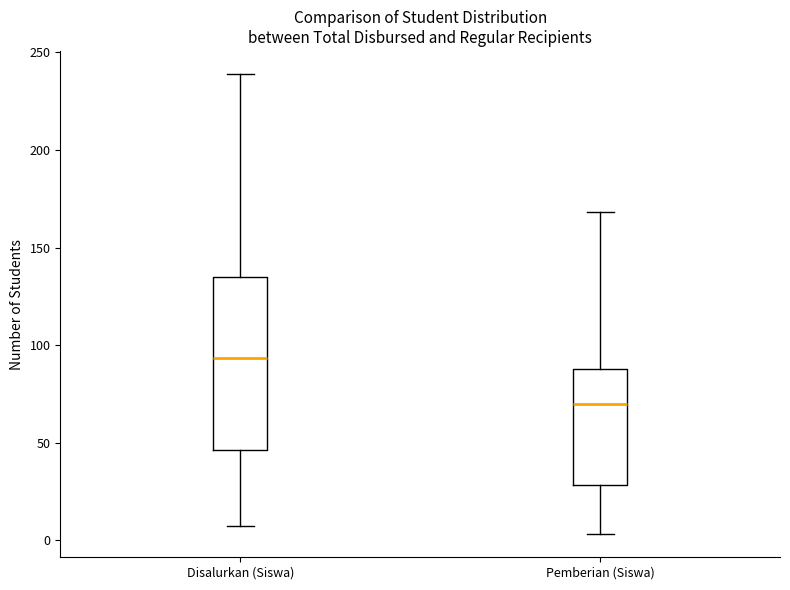

Where is the lower edge of the box for Pemberian (Siswa) on the y-axis? The values are not printed on the chart, so give them approximately, as read against the axis.

30